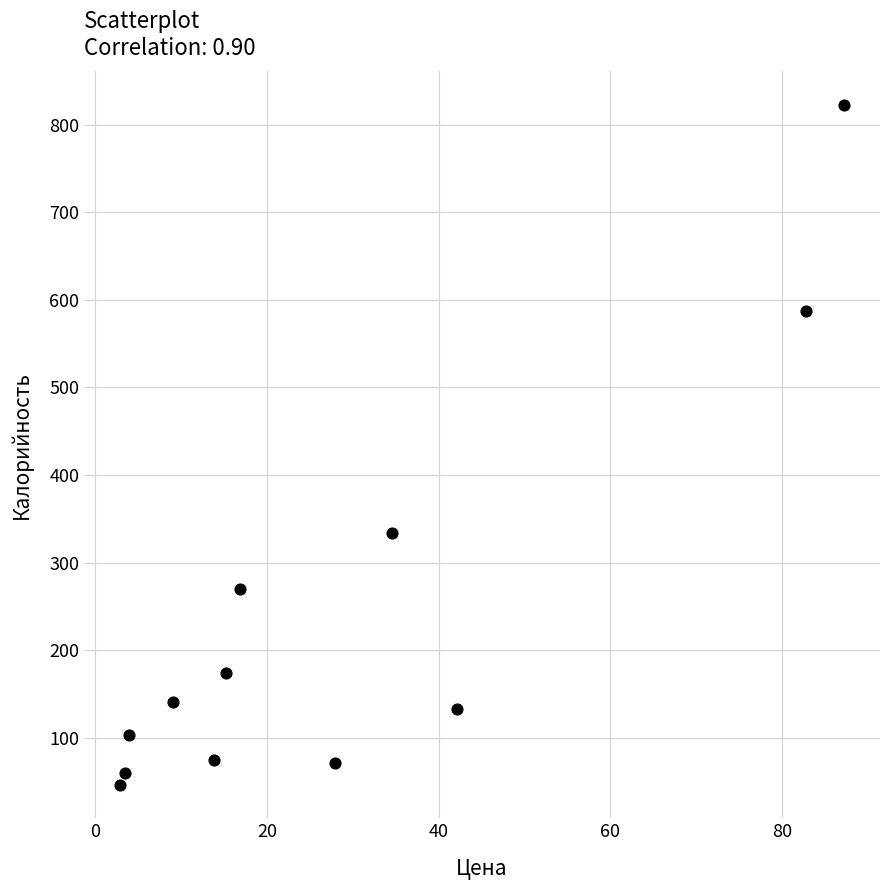

What Y value in the scatter plot is closest to 434?

334